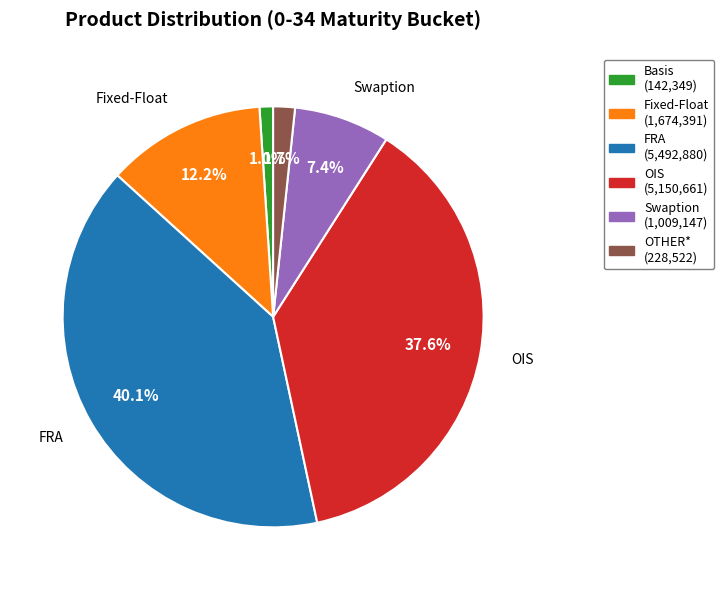

Is there any slice that represents more than half of the pie?

No